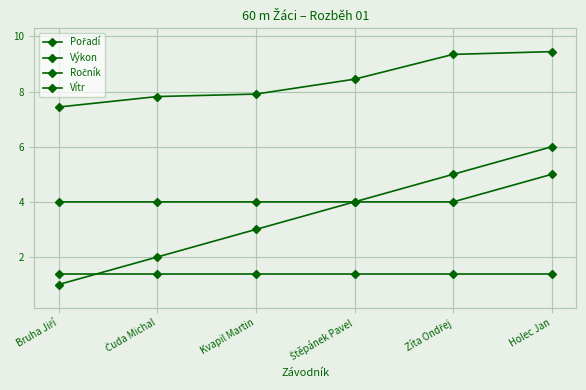

At which label is Výkon closest to 8?

Kvapil Martin